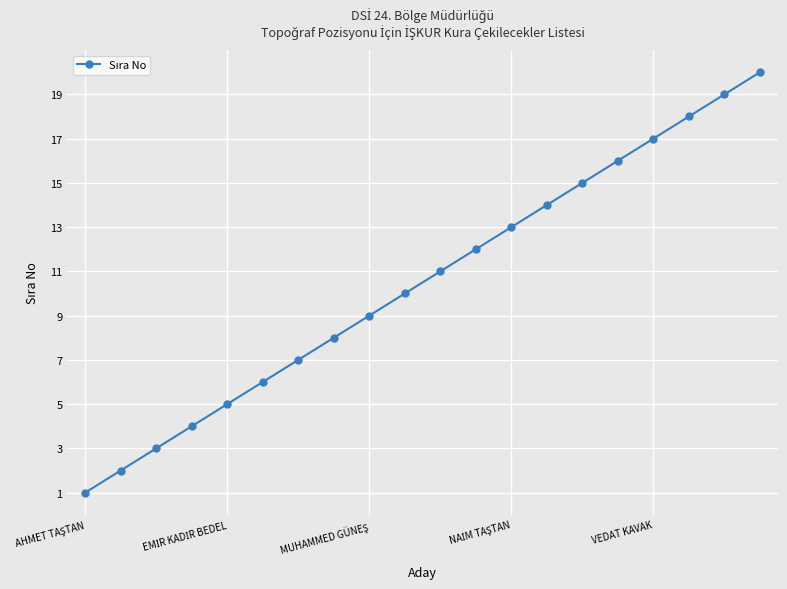

What is the difference between the maximum and minimum values?

19